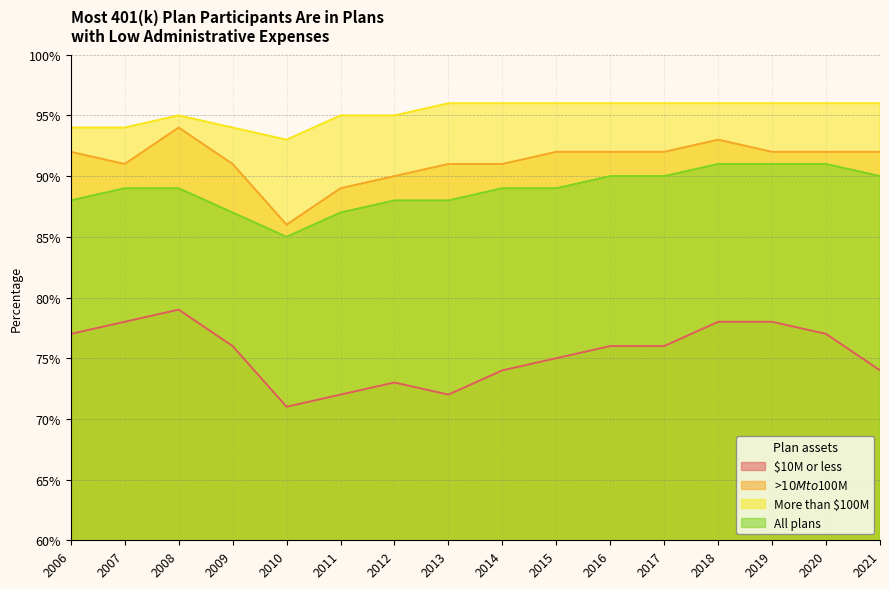

What are all the series names shown in the legend?

$10M or less, >$10M to $100M, More than $100M, All plans